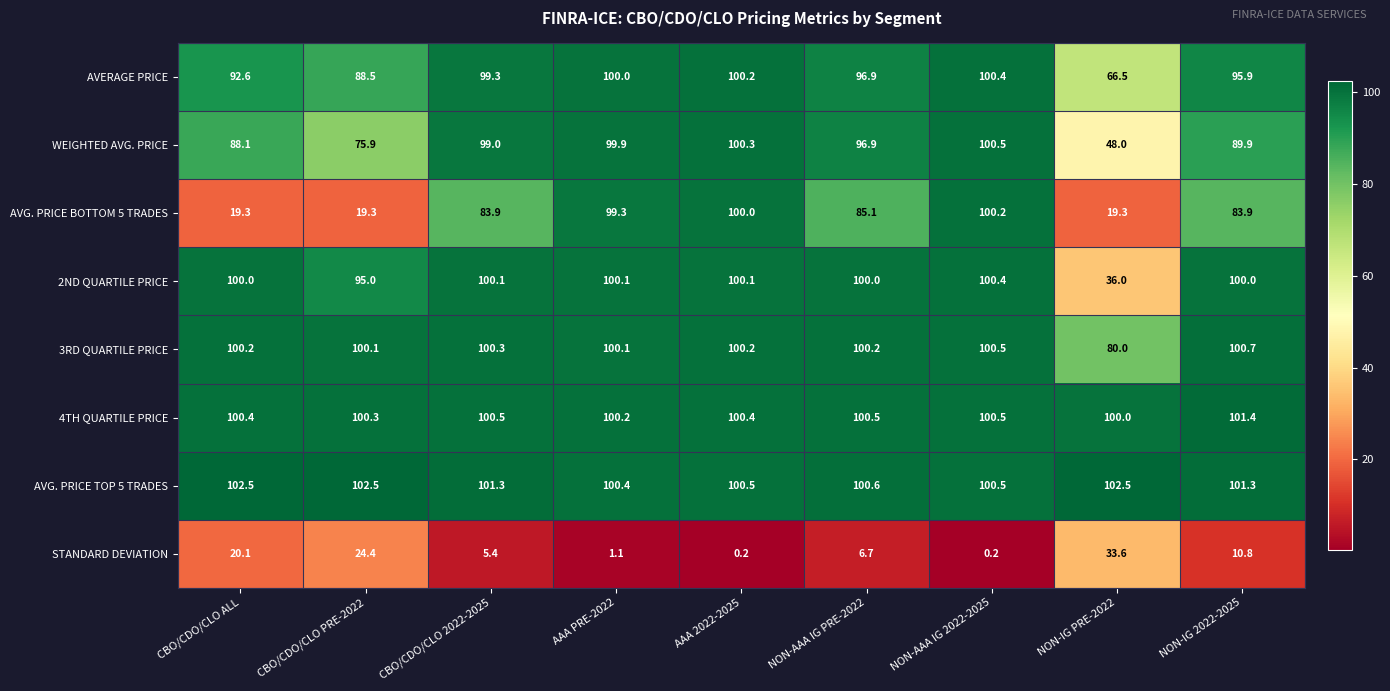

Rank the categories by AVERAGE PRICE value from lowest to highest.

NON-IG PRE-2022, CBO/CDO/CLO PRE-2022, CBO/CDO/CLO ALL, NON-IG 2022-2025, NON-AAA IG PRE-2022, CBO/CDO/CLO 2022-2025, AAA PRE-2022, AAA 2022-2025, NON-AAA IG 2022-2025